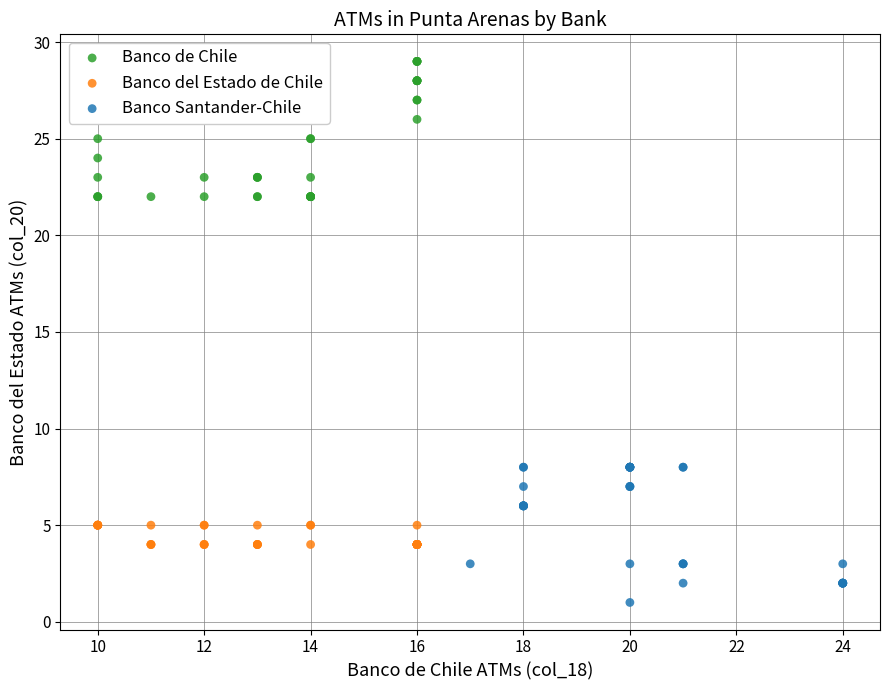

What are all the series names shown in the legend?

Banco de Chile, Banco del Estado de Chile, Banco Santander-Chile